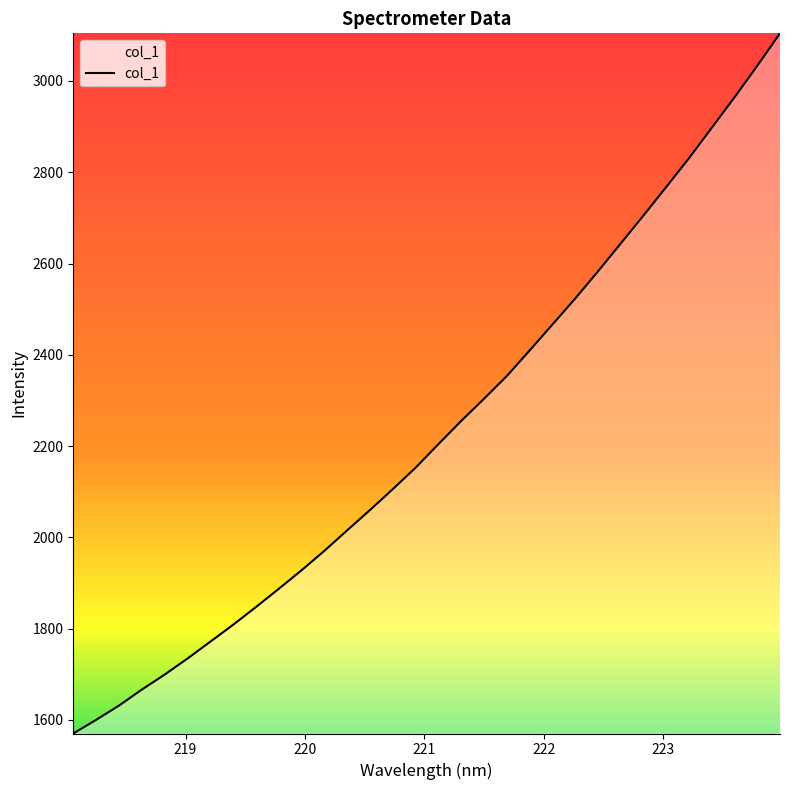

True or false: there are more than 2 points higher than both neighbors.

False